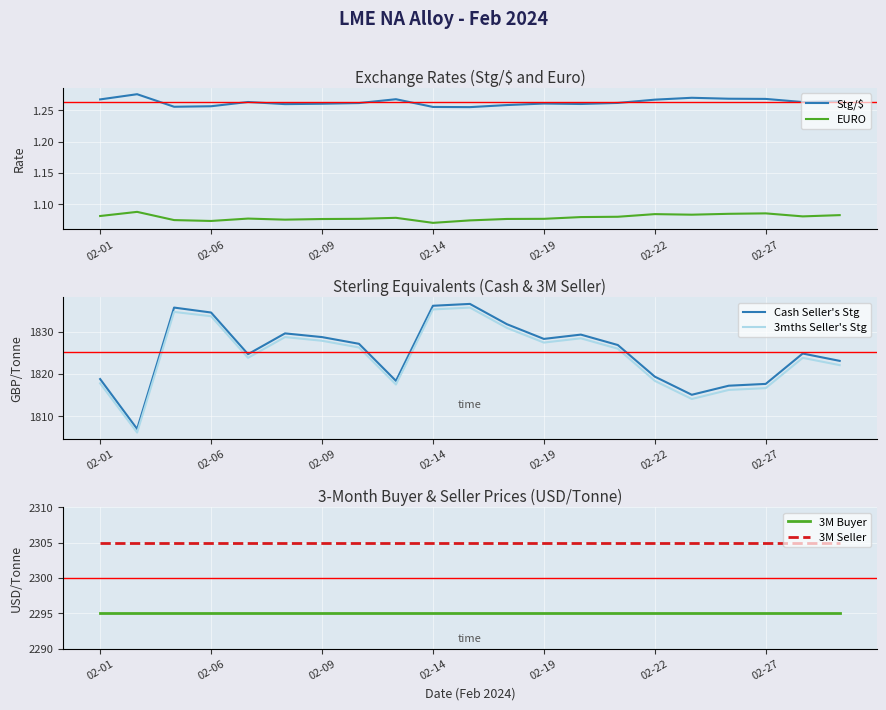

True or false: EURO has a value of 1.1 at 16.

True